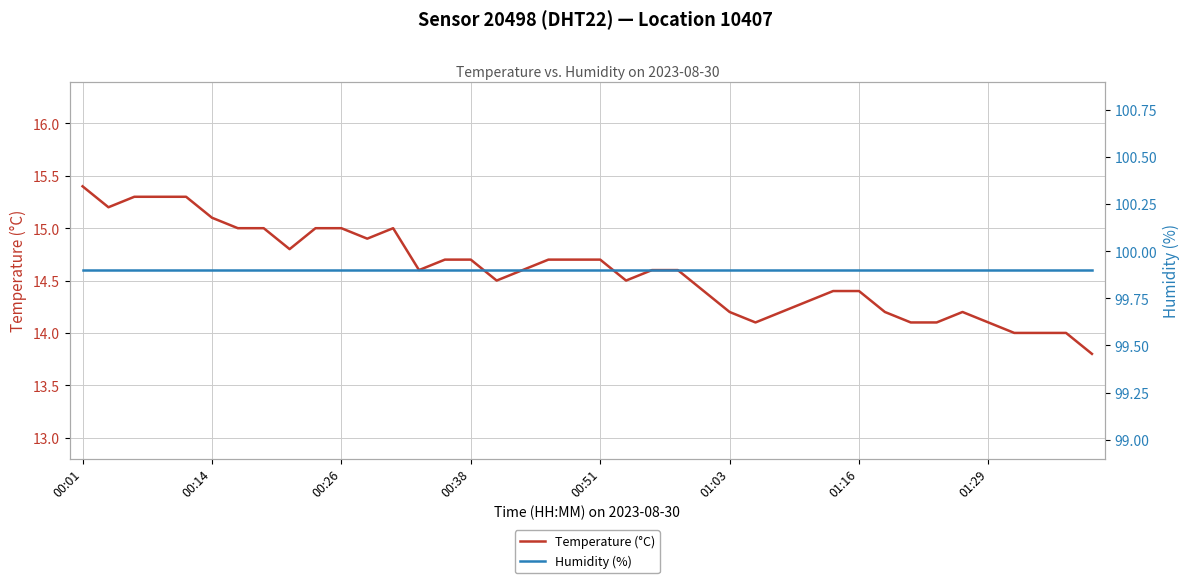

Is the value of temperature (°C) — Sensor 20498, Location 10407 at 39 greater than the value of humidity (%) — Sensor 20498, Location 10407 at 27?

No